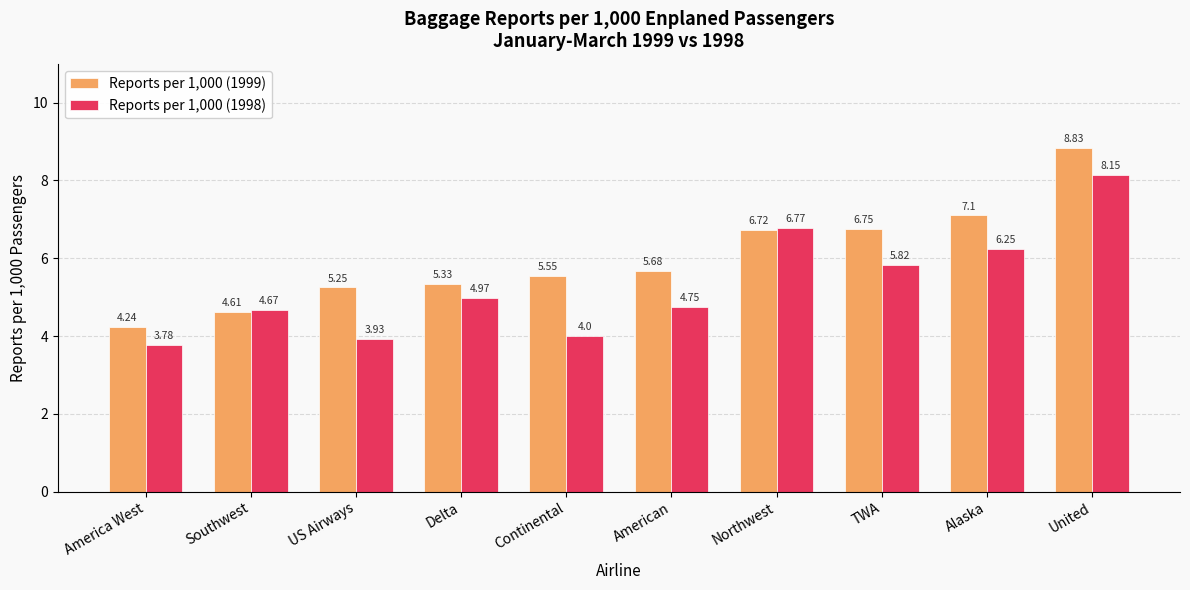

Is it true that Reports per 1,000 (1998) equals 9.0 at Northwest?

False